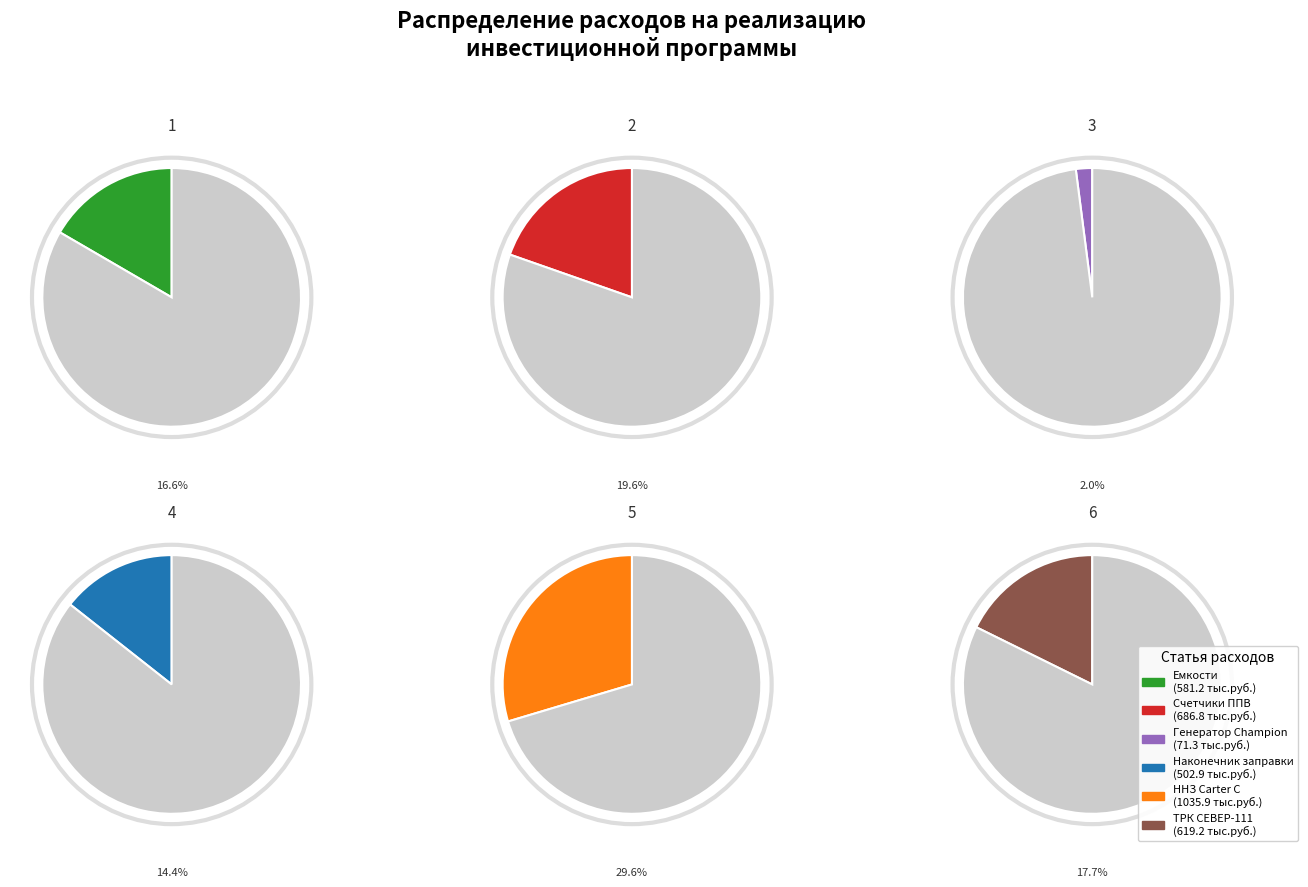

Do Приобретение ТРК СЕВЕР-111-80МС-М and Приобретение наконечника нижней заправки together represent more than half of the pie?

No